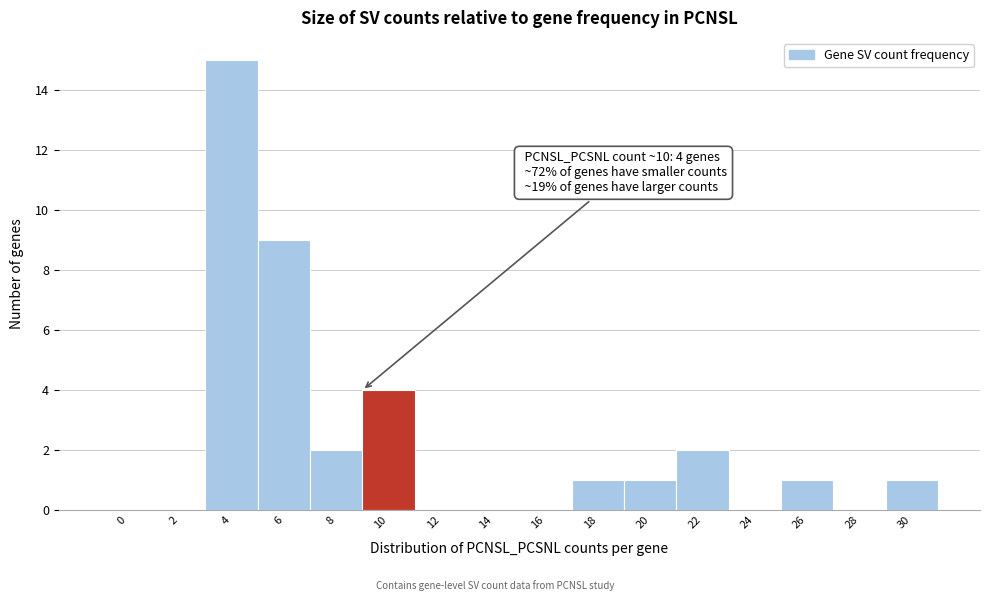

Reading left to right, transcribe all the data shown in this chart.

0=0	2=0	4=15	6=9	8=2	10=4	12=0	14=0	16=0	18=1	20=1	22=2	24=0	26=1	28=0	30=1